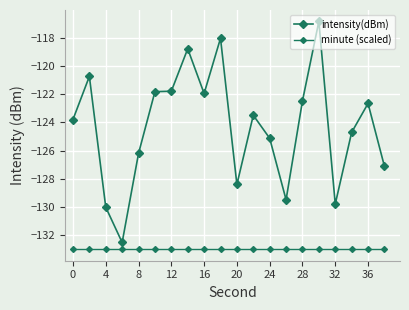

Is this an area chart (filled region under the line)?

No